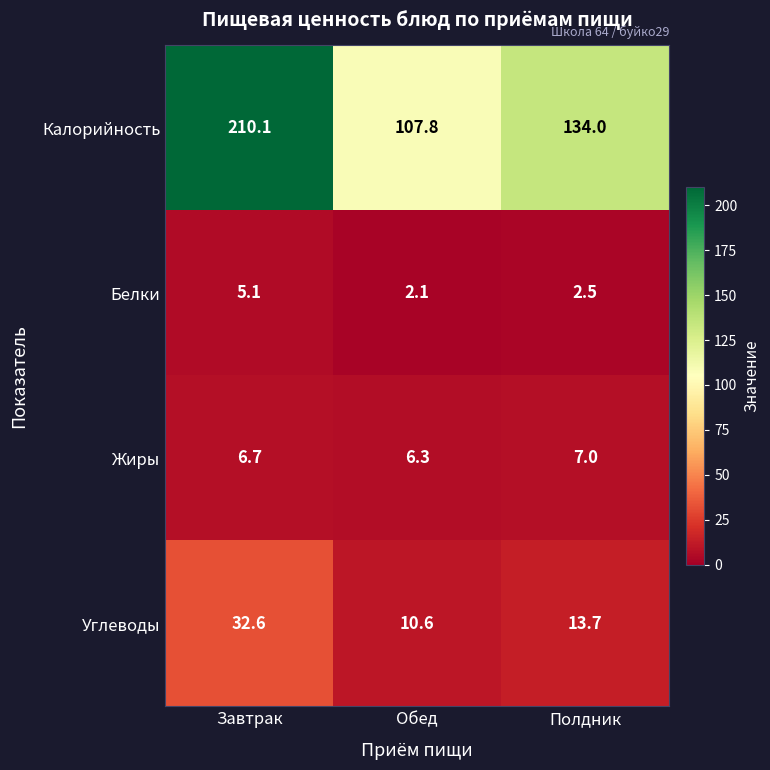

Which series has the largest total across all categories?

Калорийность